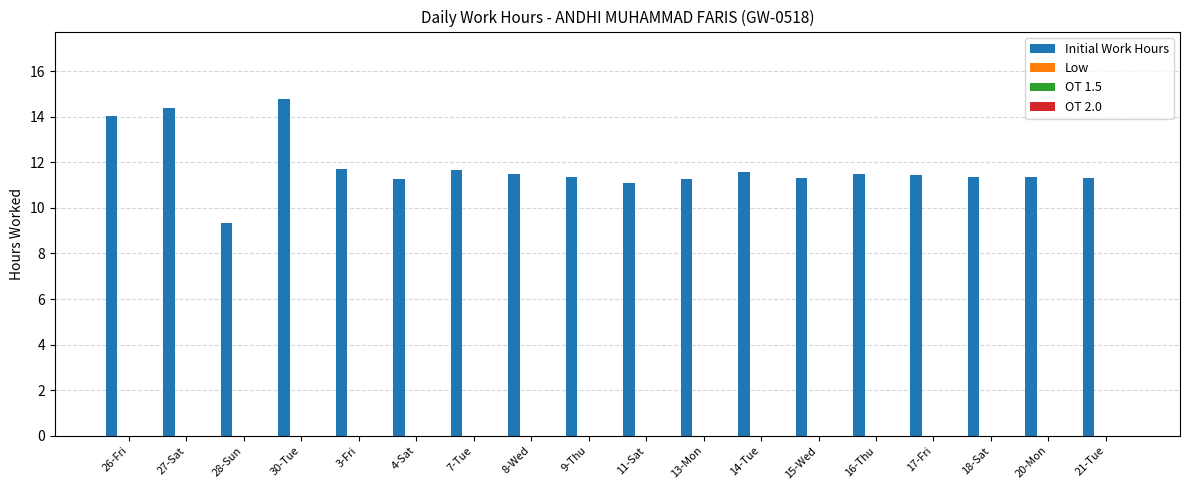

What is the maximum value shown in the chart?

14.8